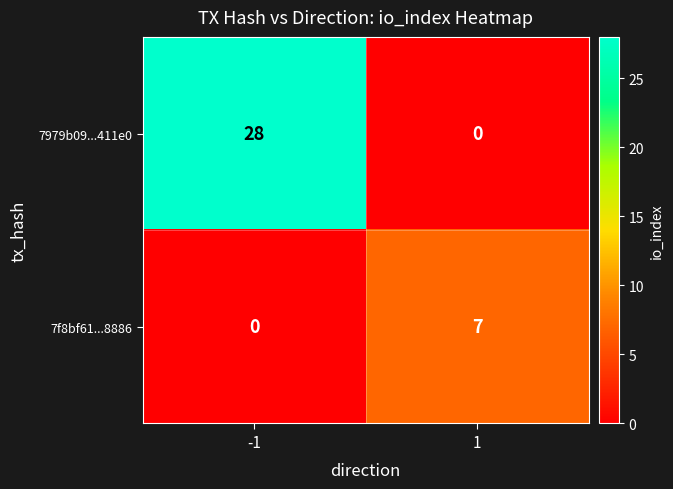

What is the difference between the maximum and minimum values in the 7979b09...411e0 series?

28